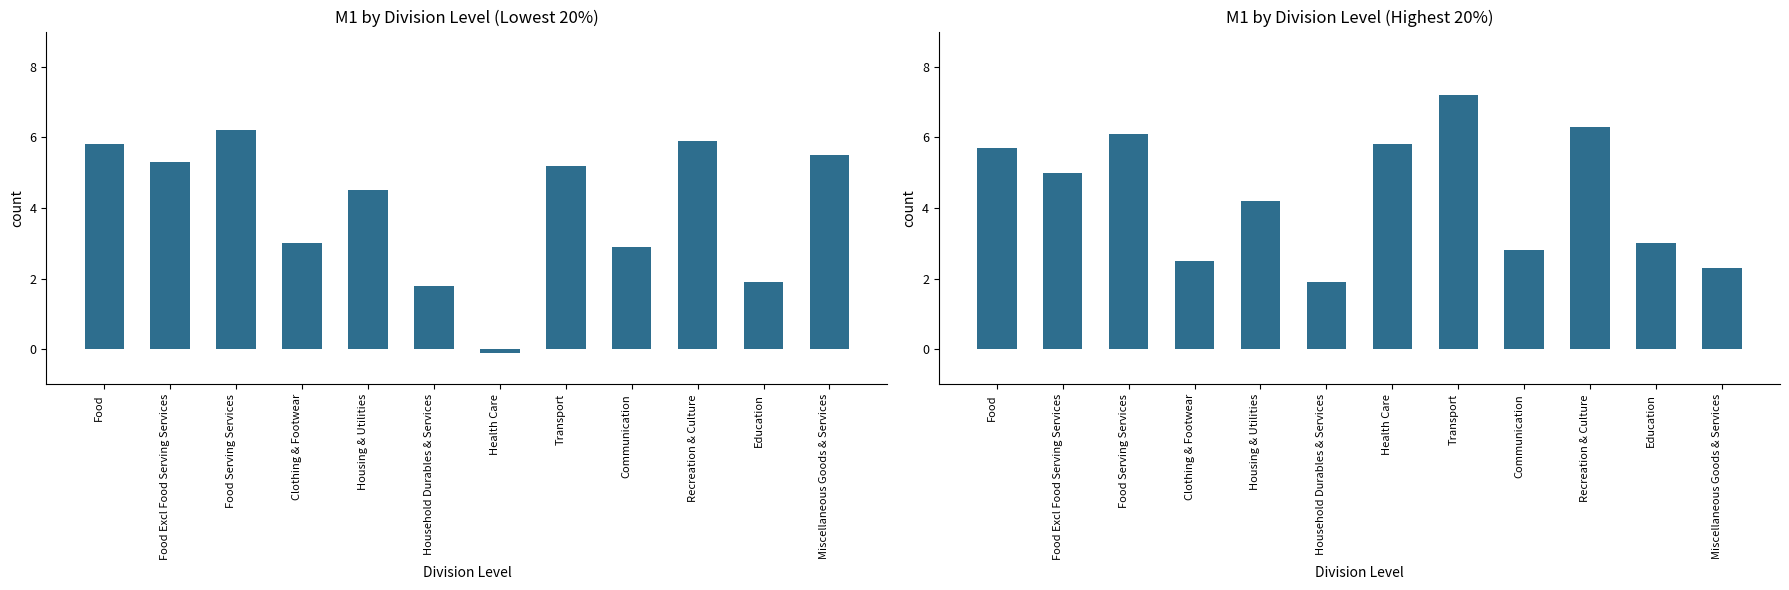

Reading right to left, list all the values displayed in this chart.

Lowest 20%: Miscellaneous Goods & Services=5.5	Education=1.9	Recreation & Culture=5.9	Communication=2.9	Transport=5.2	Health Care=-0.1	Household Durables & Services=1.8	Housing & Utilities=4.5	Clothing & Footwear=3.0	Food Serving Services=6.2	Food Excl Food Serving Services=5.3	Food=5.8
Highest 20%: Miscellaneous Goods & Services=2.3	Education=3.0	Recreation & Culture=6.3	Communication=2.8	Transport=7.2	Health Care=5.8	Household Durables & Services=1.9	Housing & Utilities=4.2	Clothing & Footwear=2.5	Food Serving Services=6.1	Food Excl Food Serving Services=5.0	Food=5.7